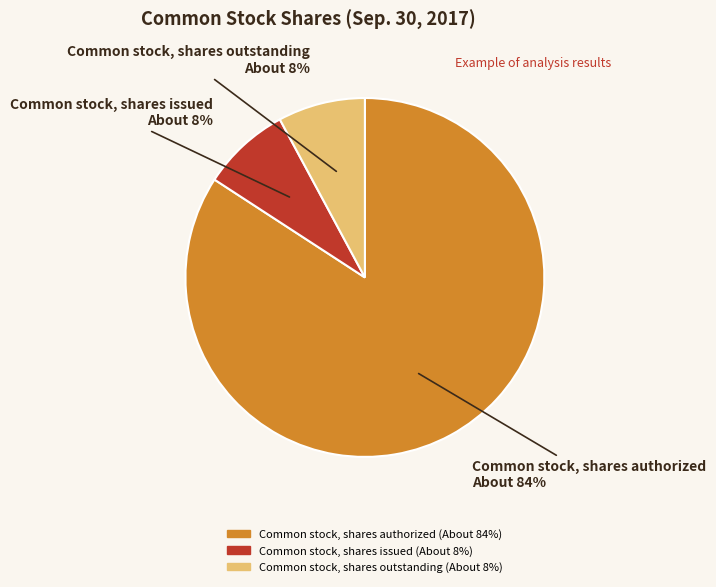

How many segments does this pie chart have?

3